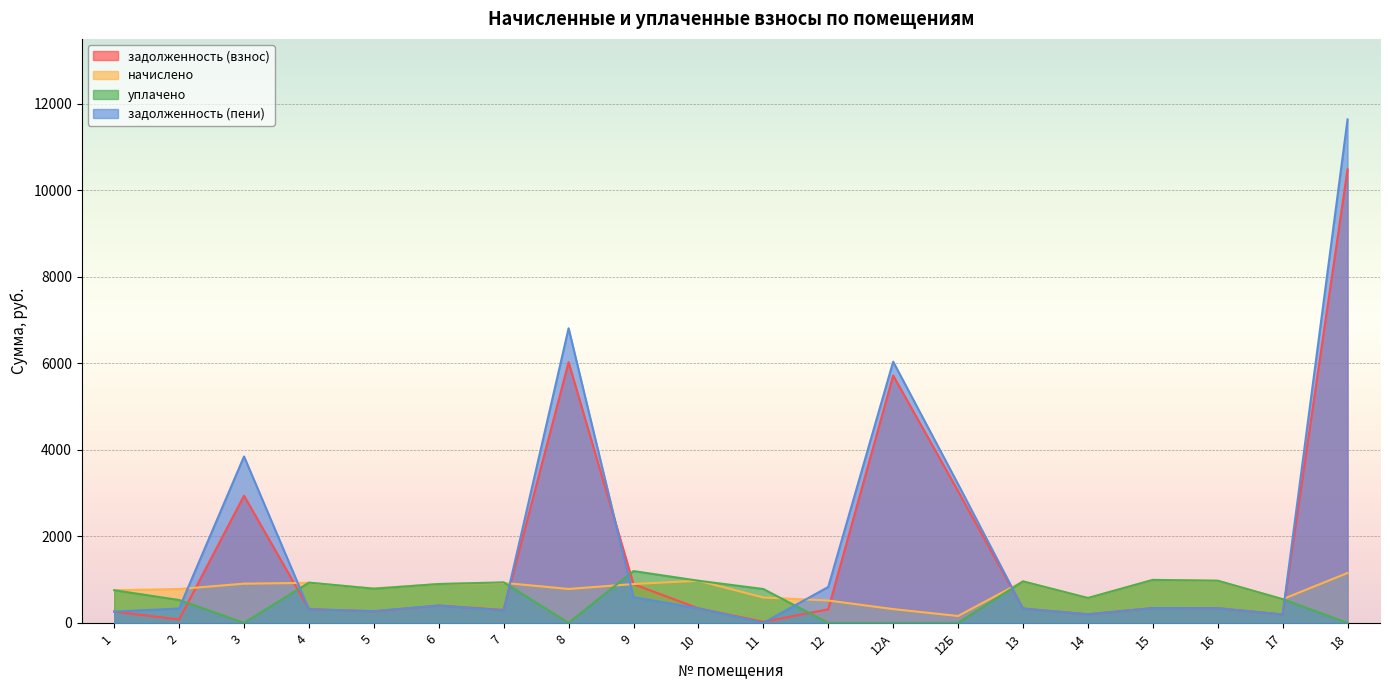

Which category has the highest value in the уплачено series?

9